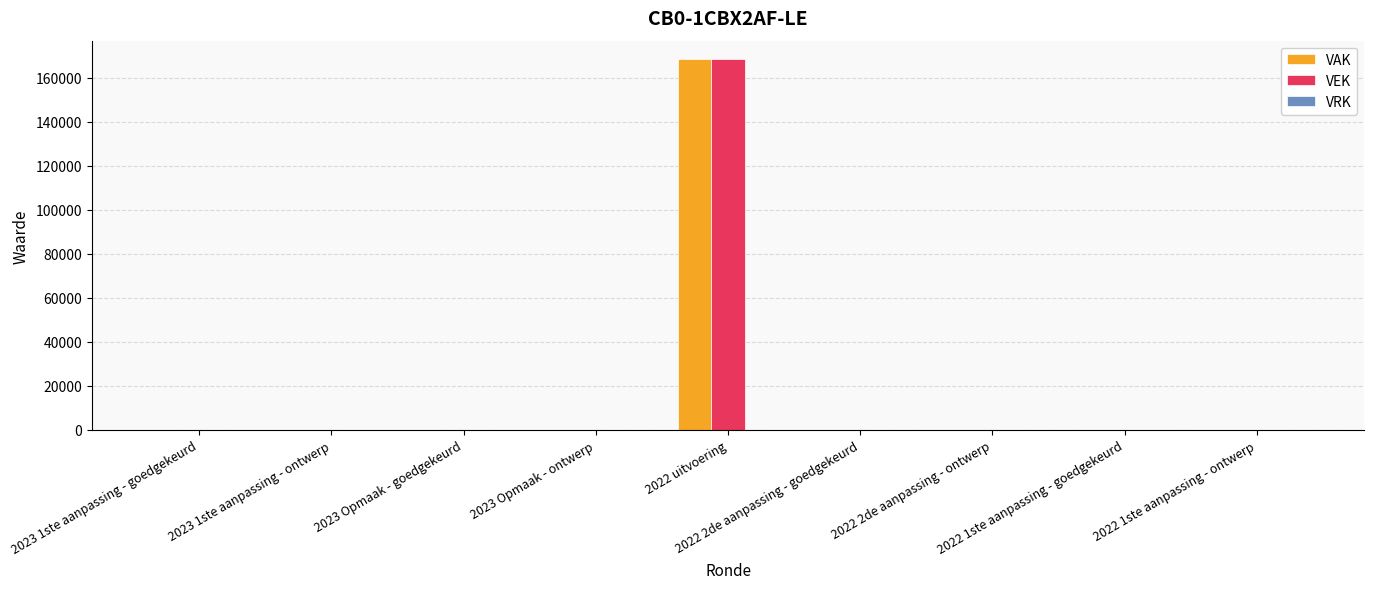

What is the maximum value shown in the chart?

168403